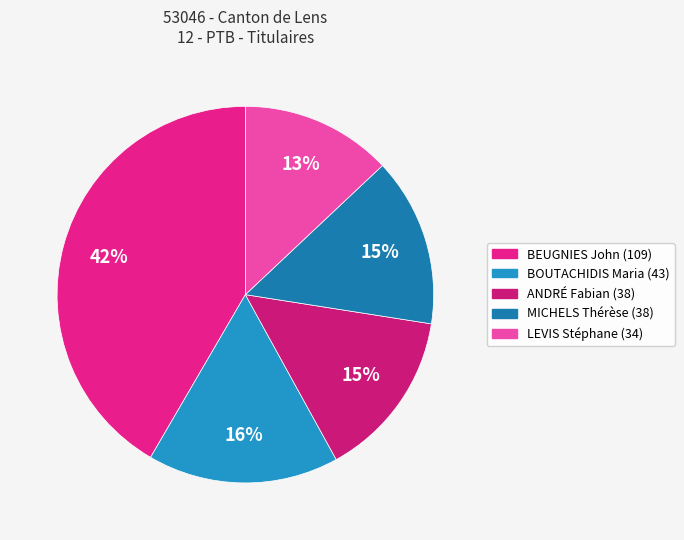

Is there any slice that represents more than half of the pie?

No